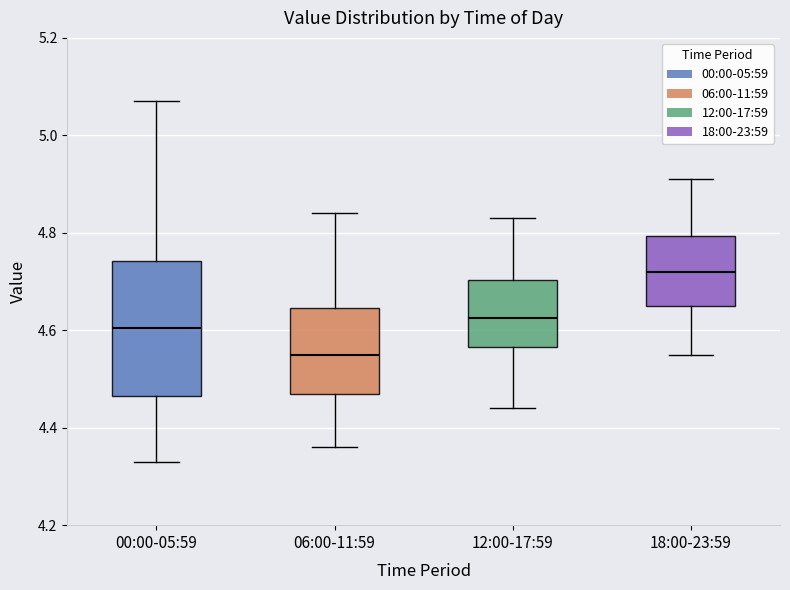

Comparing the boxes themselves (not the whiskers), which one is the tallest?

00:00-05:59